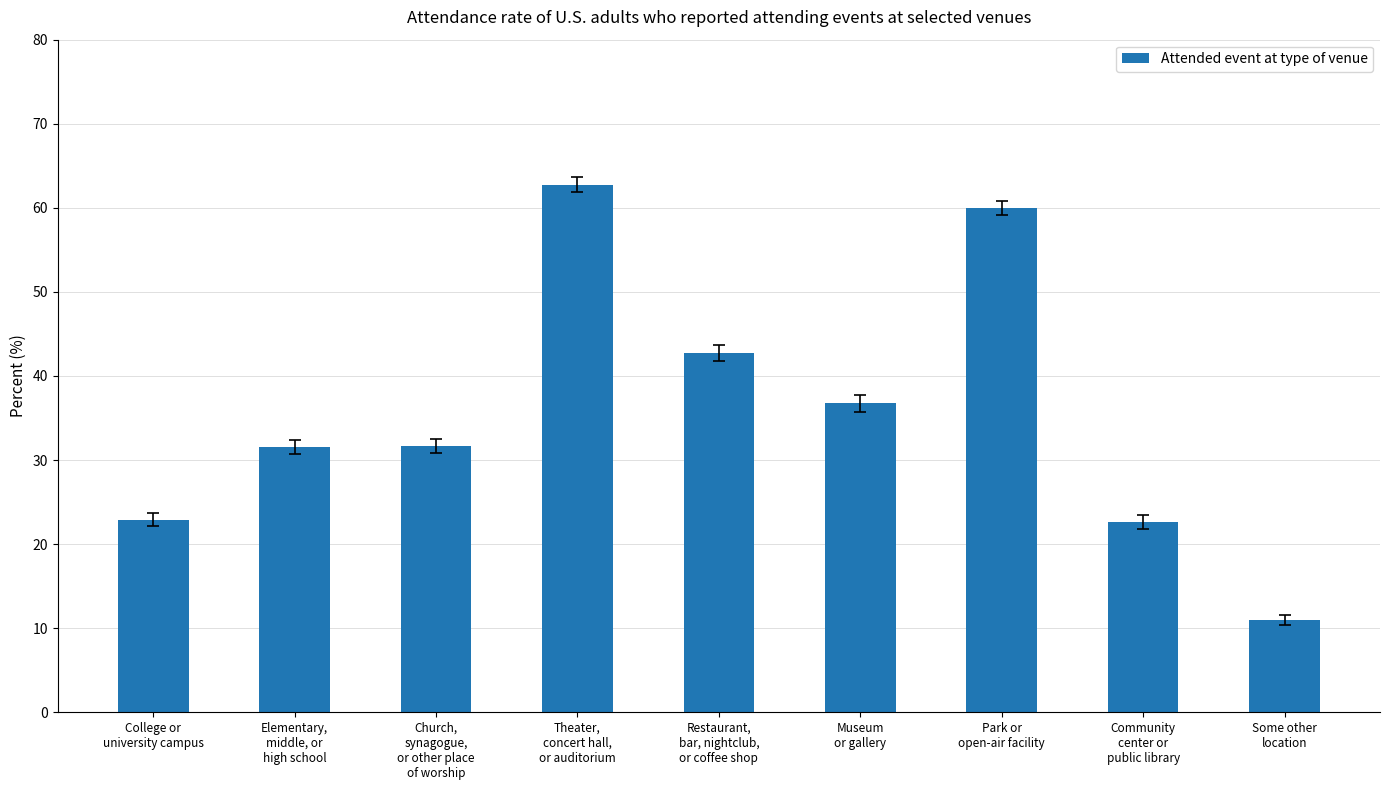

What position from the left is Restaurant,
bar, nightclub,
or coffee shop?

5